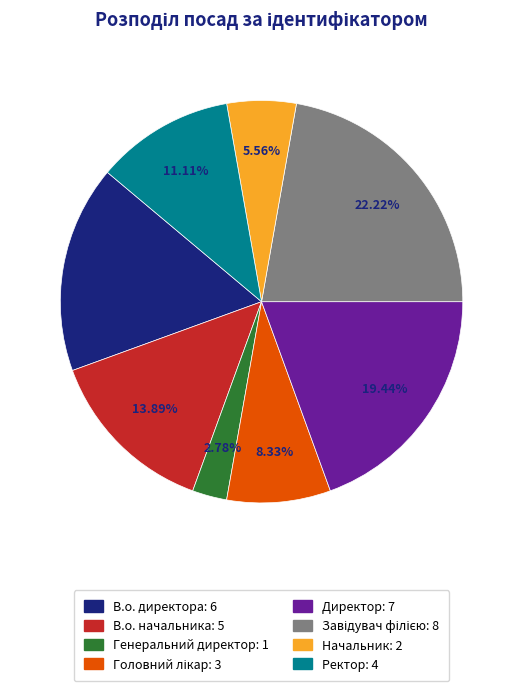

Between Директор: 7 and Генеральний директор: 1, which is larger?

Директор: 7